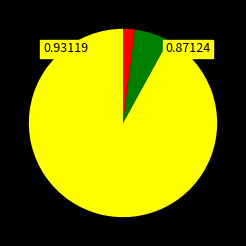

Count the number of slices in the pie.

3